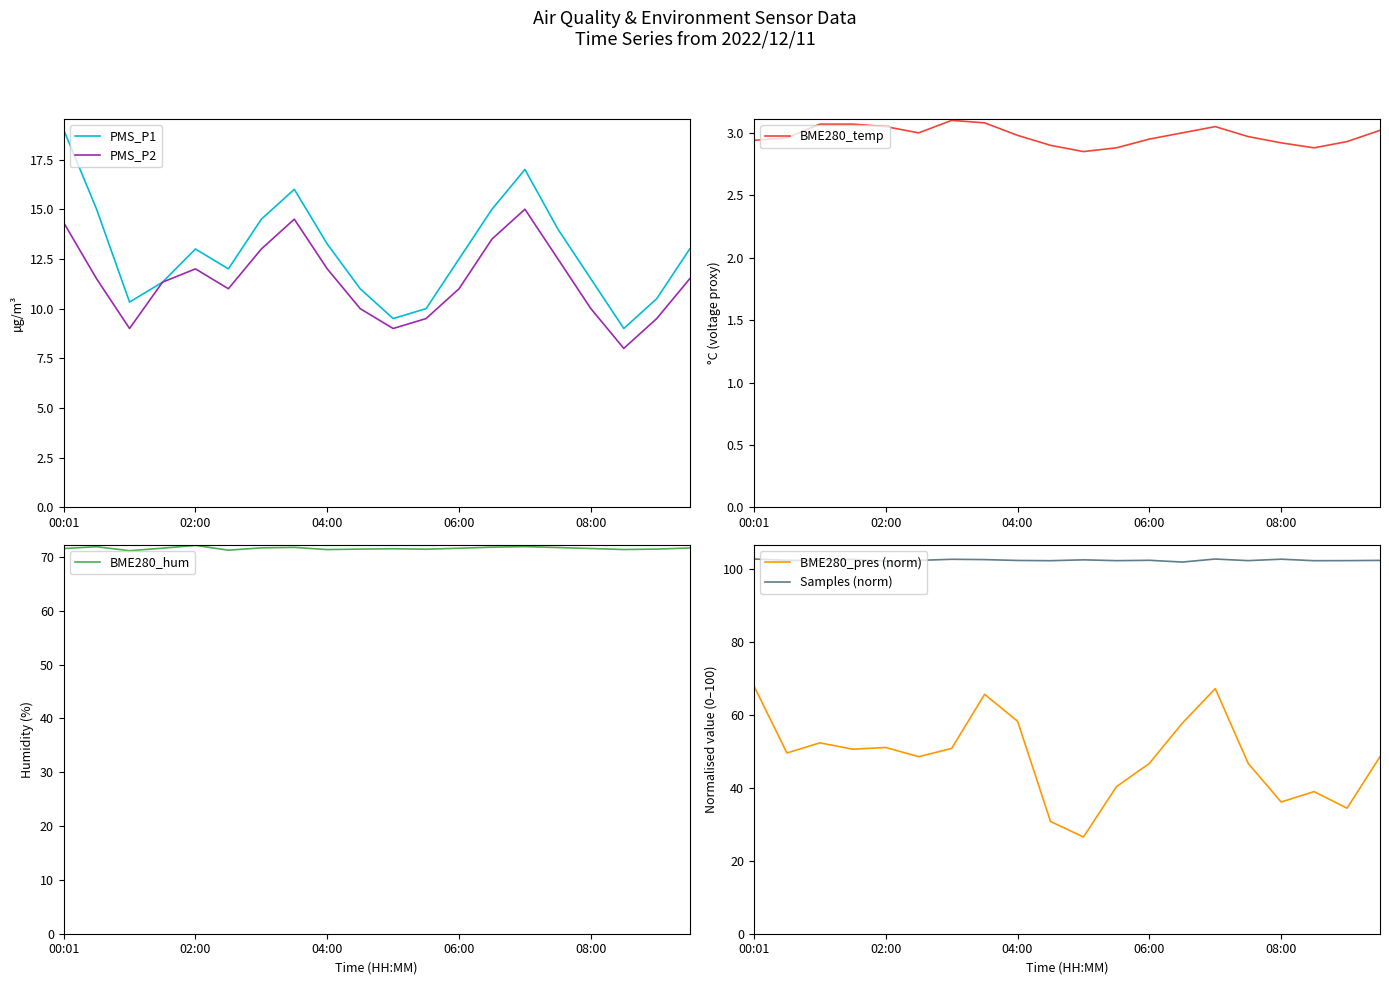

True or false: PMS_P1 has a value of 6.8 at 00:01.

False